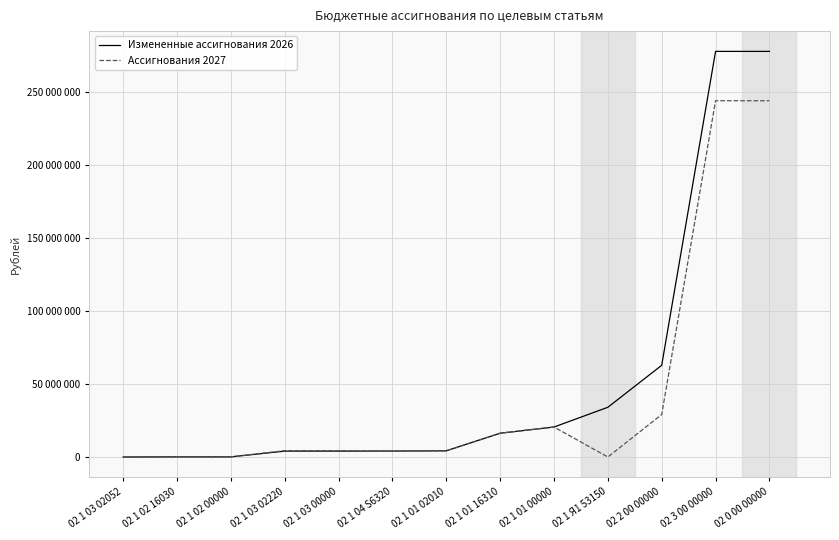

Is this an area chart (filled region under the line)?

No